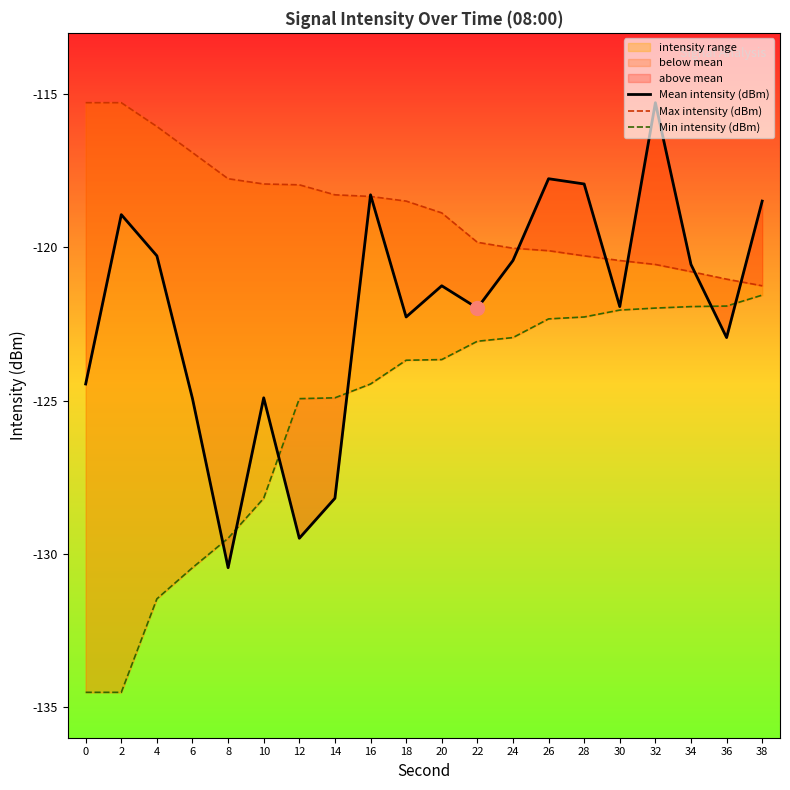

Rank the series at 0 from highest to lowest value.

Max intensity (dBm), Mean intensity (dBm), Min intensity (dBm)